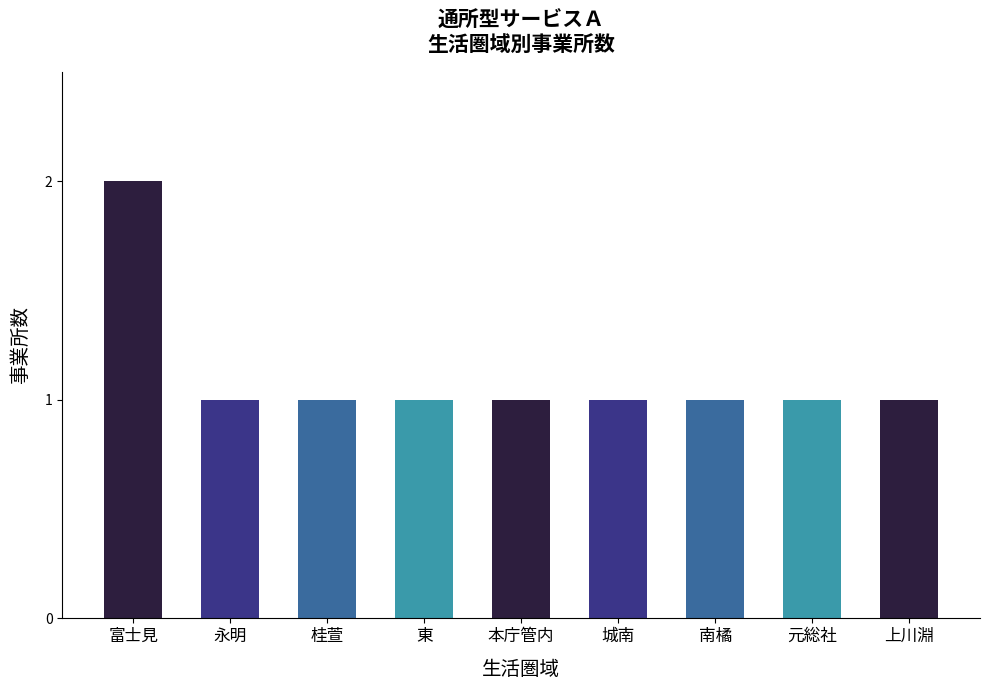

What position from the left is 富士見?

1